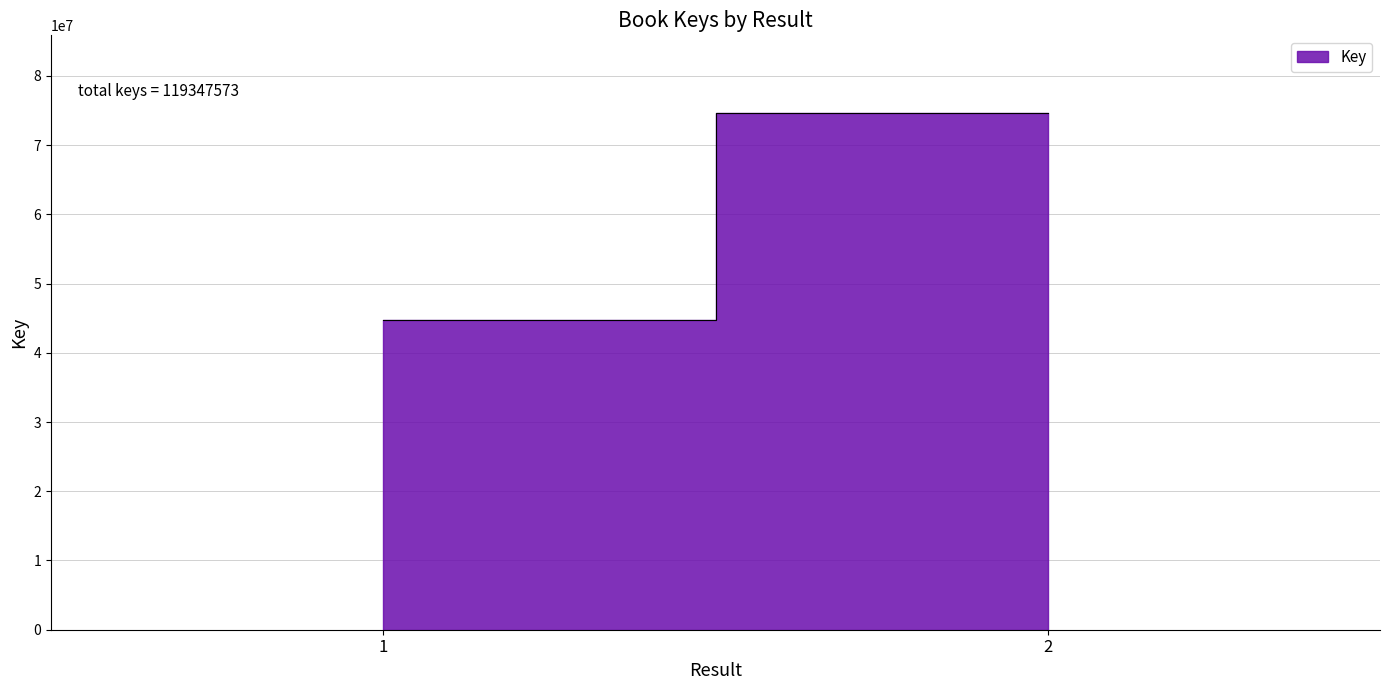

The value at 1 is 44695299. True or false?

True